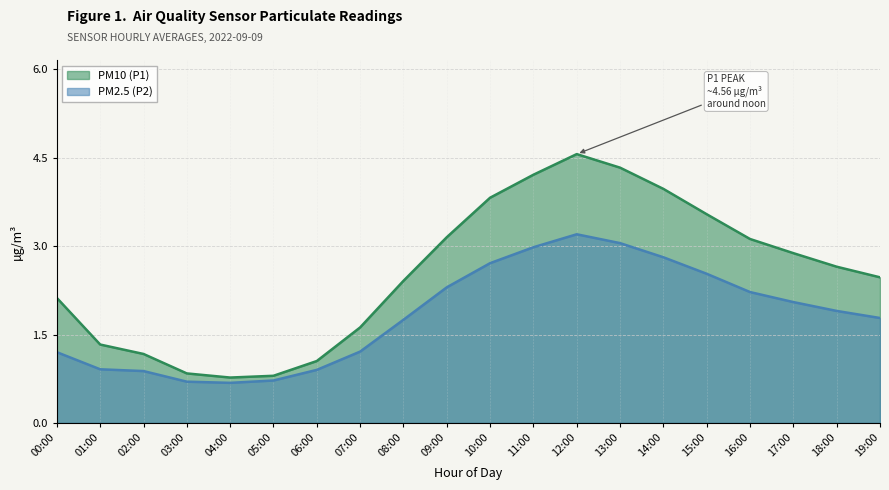

True or false: P2 and P1 intersect in this chart.

False